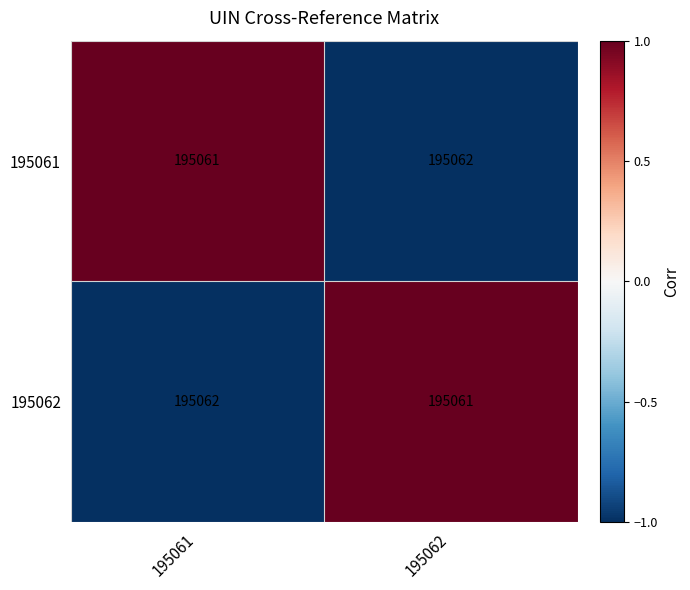

Reading left to right, what are all the values shown in this chart?

195061: 195061=195061	195062=195062
195062: 195061=195062	195062=195061